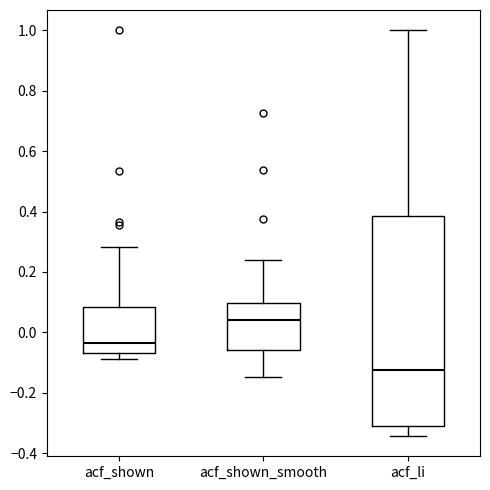

Reading left to right, transcribe this box plot: for each box, give where its median line is, the range the box spans, and where its two whiskers end, as read against the y-axis. The values are not printed on the chart, so give them approximately, as read against the axis.

acf_shown: median -0.04, box -0.06 to 0.08, whiskers -0.08 to 0.28
acf_shown_smooth: median 0.04, box -0.06 to 0.10, whiskers -0.14 to 0.24
acf_li: median -0.12, box -0.30 to 0.38, whiskers -0.34 to 1.00